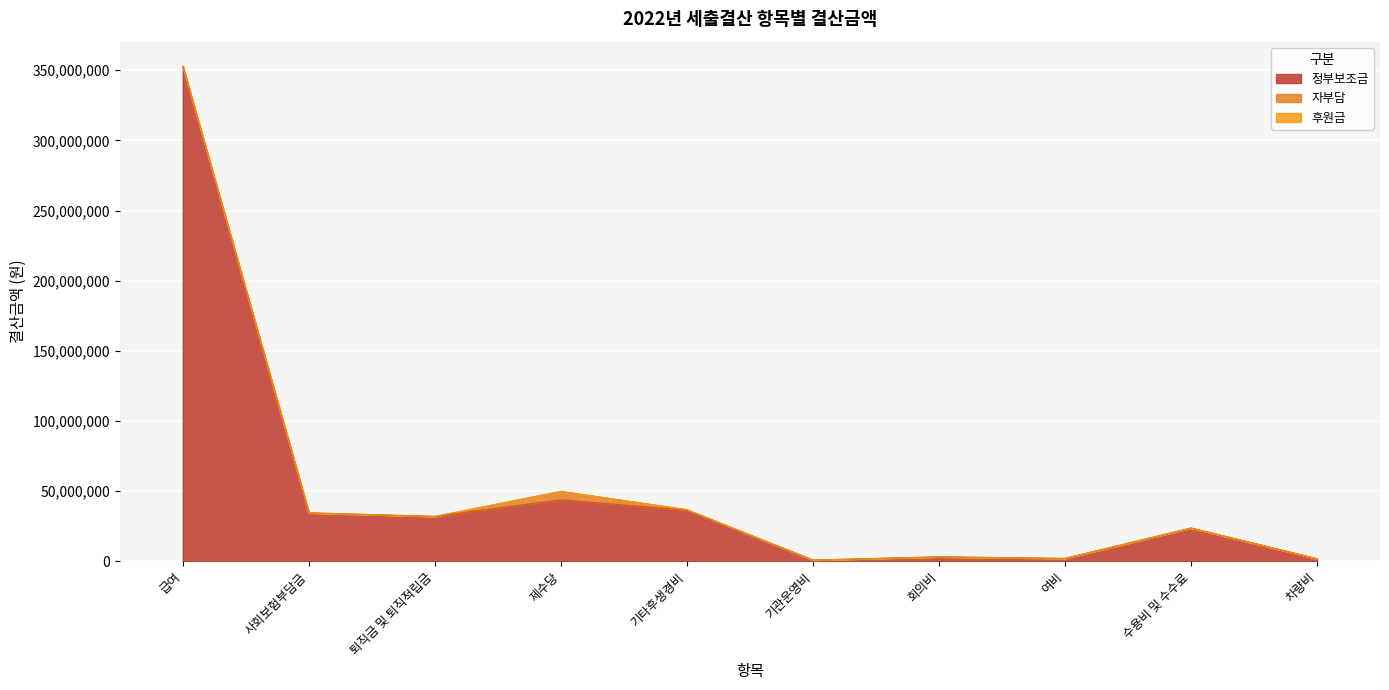

True or false: 후원금 and 정부보조금 intersect in this chart.

False